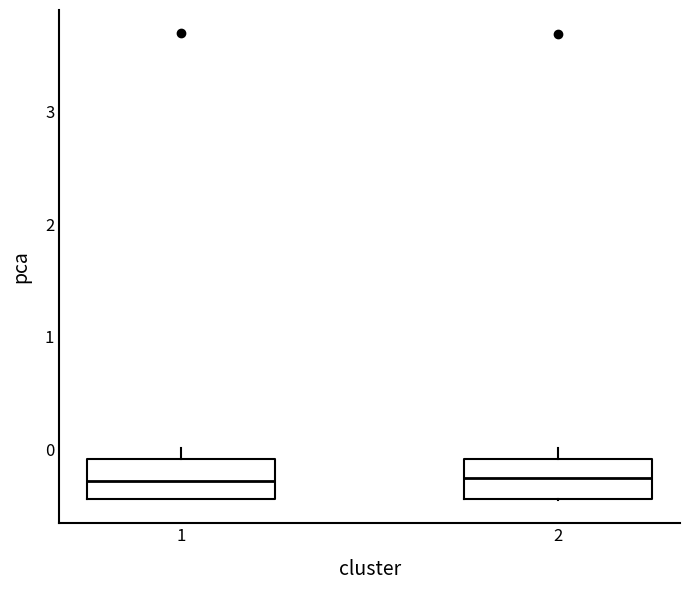

Reading left to right, transcribe this box plot: for each box, give where its median line is, the range the box spans, and where its two whiskers end, as read against the y-axis. The values are not printed on the chart, so give them approximately, as read against the axis.

1: median -0.3, box -0.4 to -0.1, whiskers -0.4 to 0.0
2: median -0.3, box -0.4 to -0.1, whiskers -0.4 to 0.0